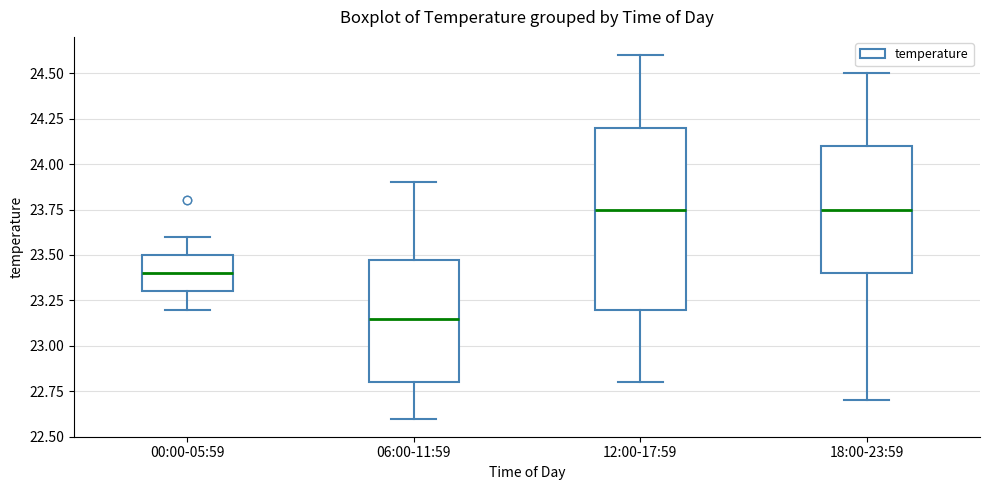

Reading left to right, read every box against the y-axis: the position of its median line, the range the box covers, and the ends of its whiskers. The values are not printed on the chart, so give them approximately, as read against the axis.

00:00-05:59: median 23.40, box 23.30 to 23.50, whiskers 23.20 to 23.60
06:00-11:59: median 23.15, box 22.80 to 23.50, whiskers 22.60 to 23.90
12:00-17:59: median 23.75, box 23.20 to 24.20, whiskers 22.80 to 24.60
18:00-23:59: median 23.75, box 23.40 to 24.10, whiskers 22.70 to 24.50